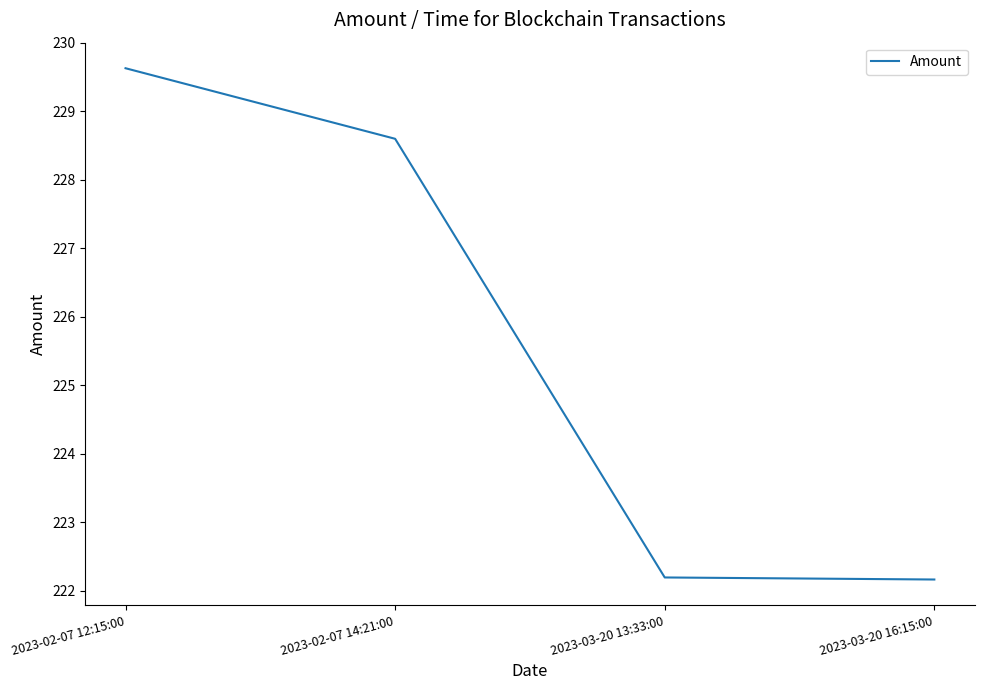

Reading left to right, transcribe all the data shown in this chart.

2023-02-07 12:15:00=229.6	2023-02-07 14:21:00=228.6	2023-03-20 13:33:00=222.2	2023-03-20 16:15:00=222.2